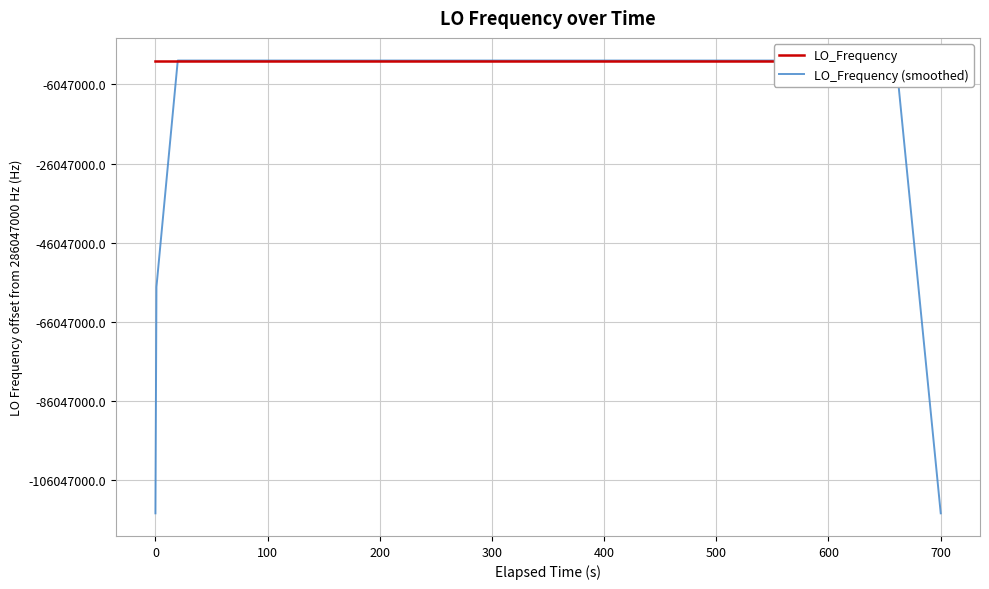

True or false: LO_Frequency (smoothed) has more than 0 points higher than both neighbors.

True